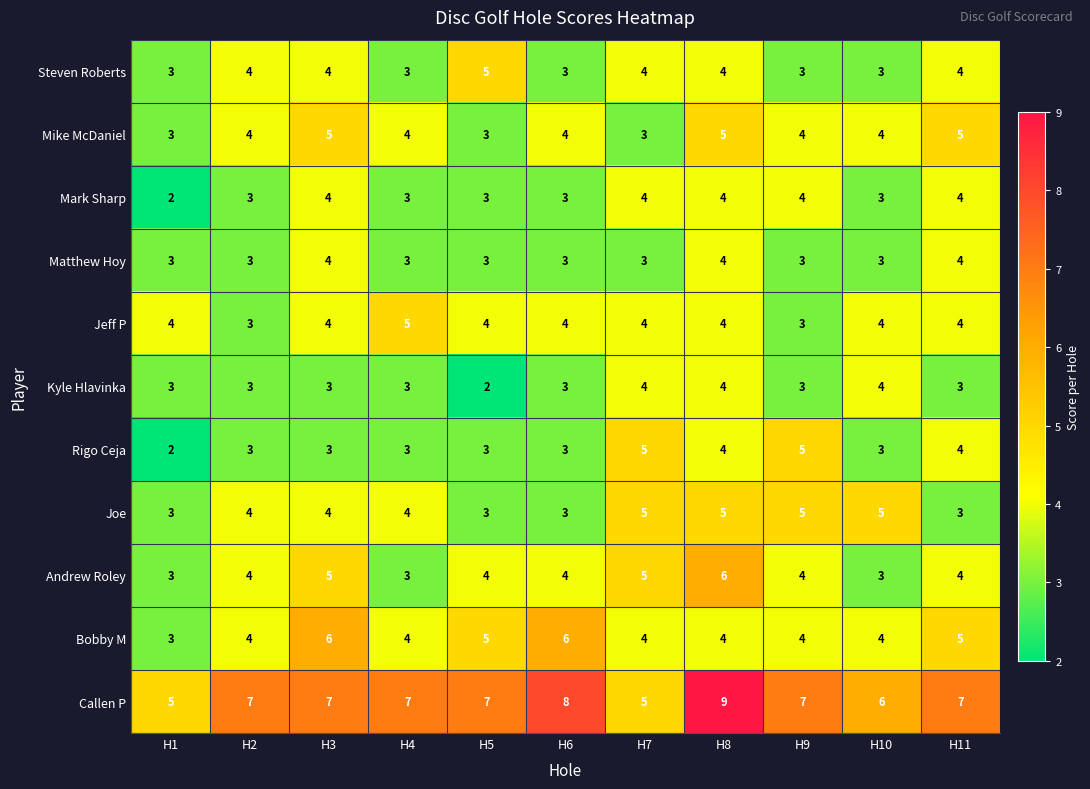

What is the approximate value of Kyle Hlavinka at H2?

3